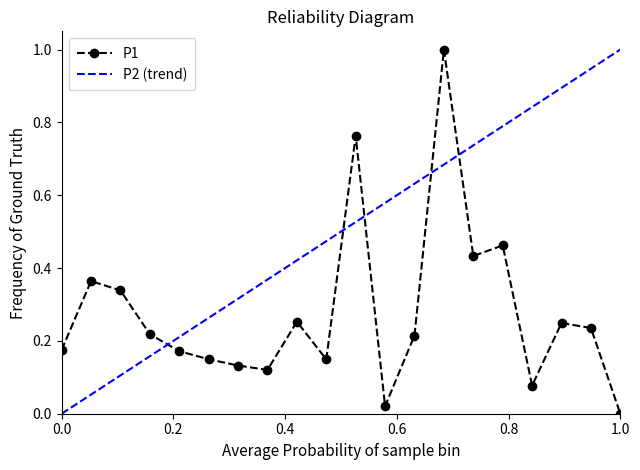

What is the greatest value displayed?

1.0